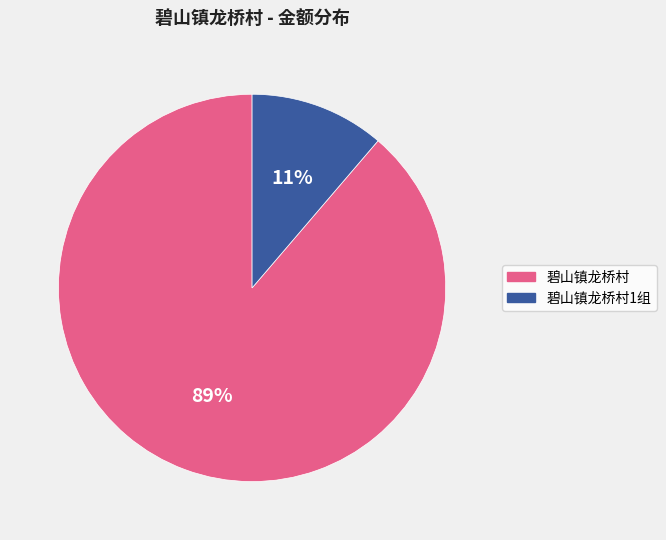

Is there a majority slice in this chart?

Yes